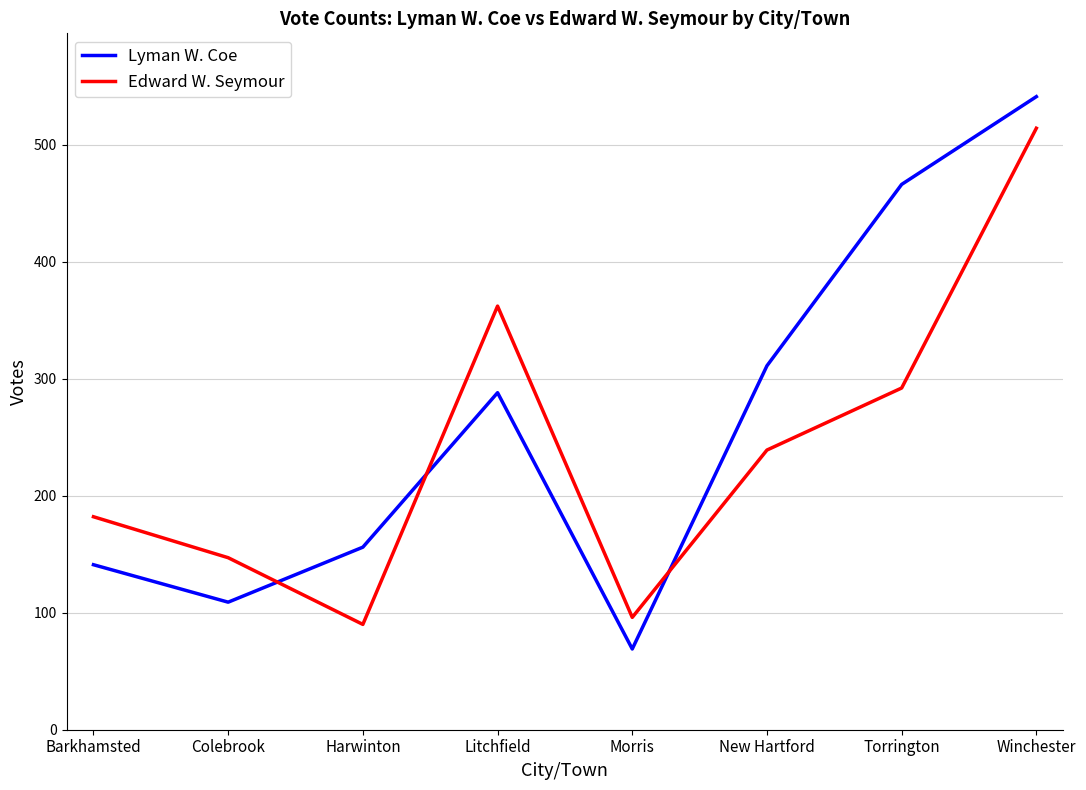

Reading left to right, extract all data points from this chart.

Lyman W. Coe: 141	109	156	288	69	311	466	541
Edward W. Seymour: 182	147	90	362	96	239	292	514